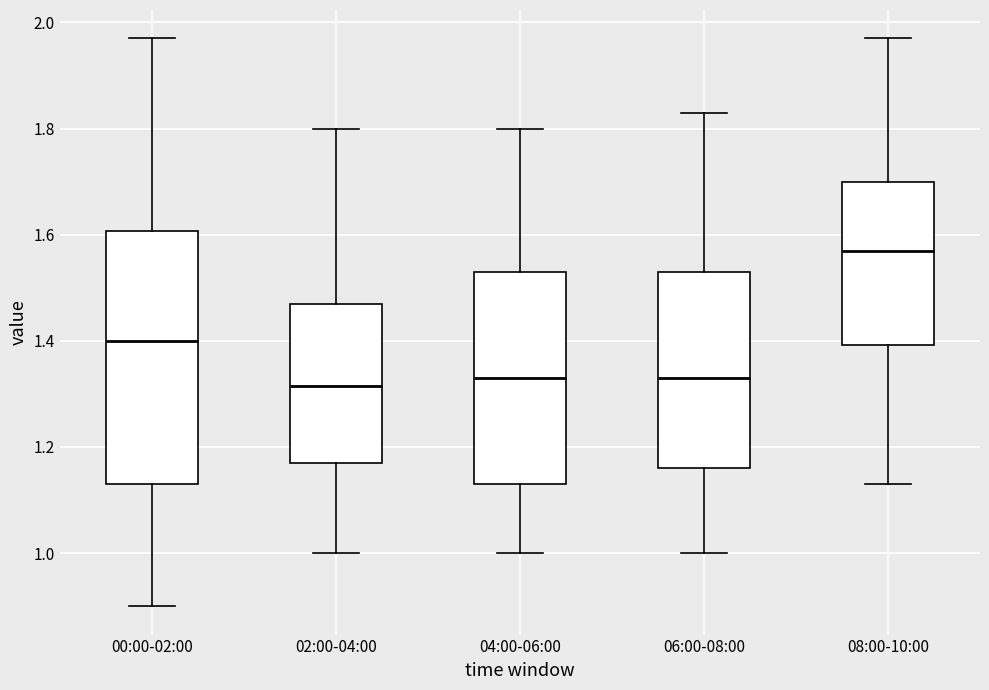

Comparing the boxes themselves (not the whiskers), which one is the tallest?

00:00-02:00